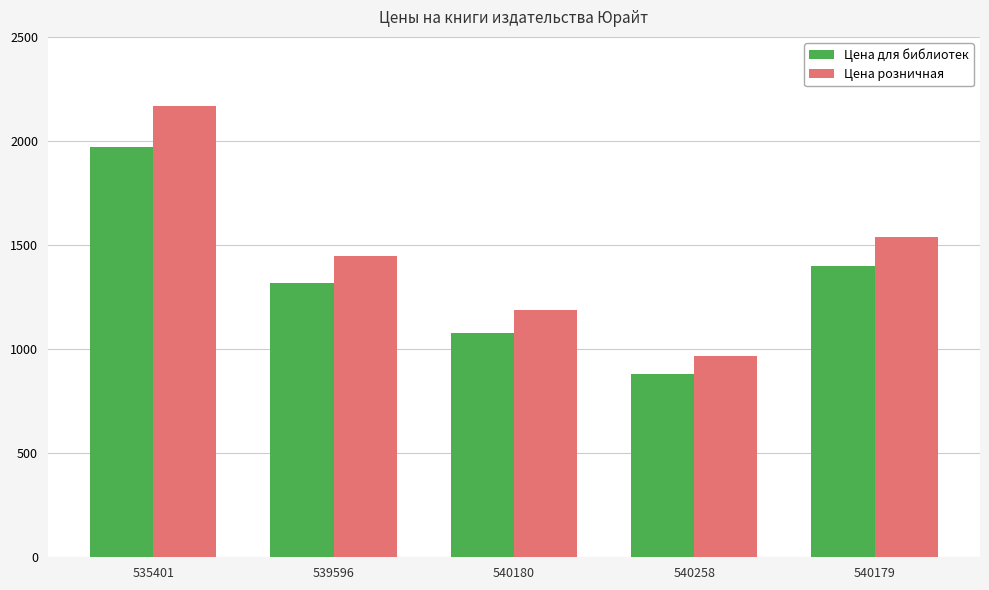

How many values in the Цена розничная series are below 1449?

2